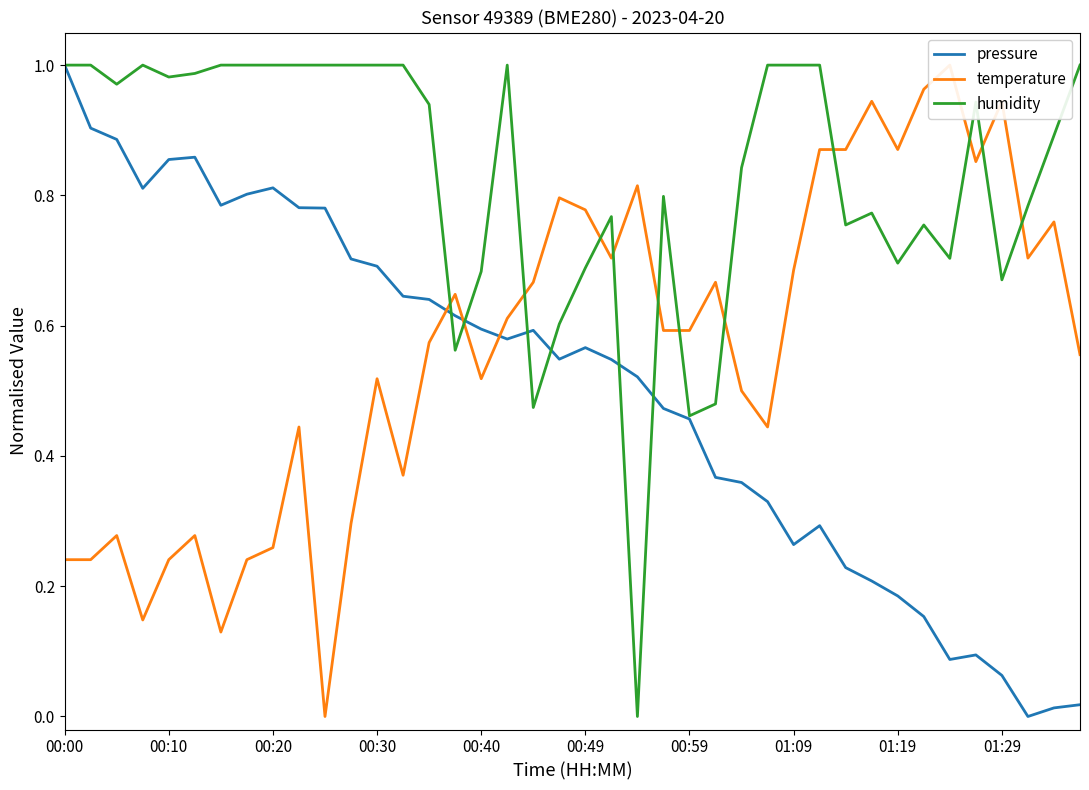

At which label does pressure reach its peak?

00:00